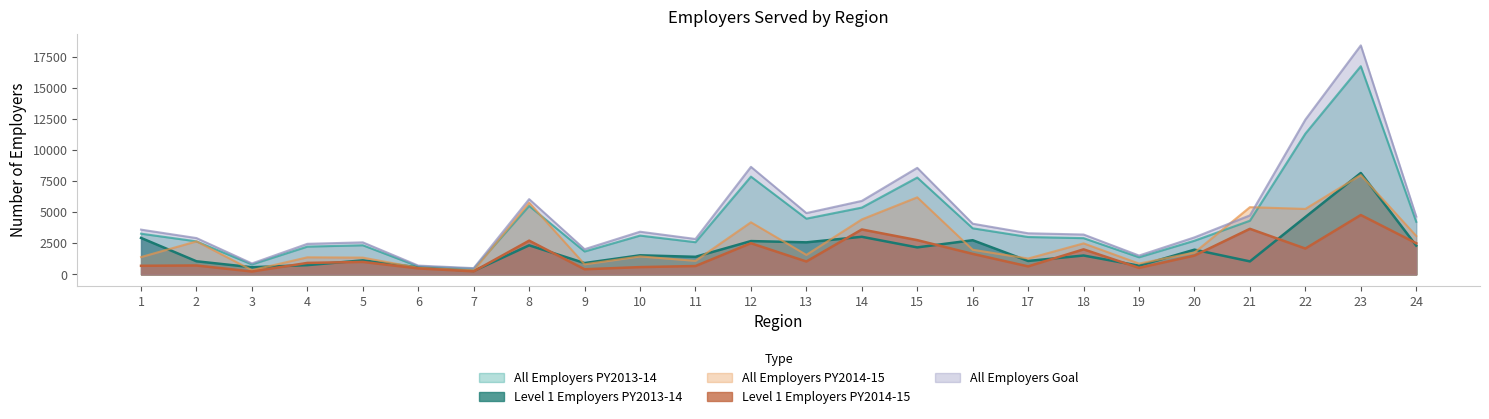

What is the average value of the Level 1 Employers PY2014-15 series?

1580.6